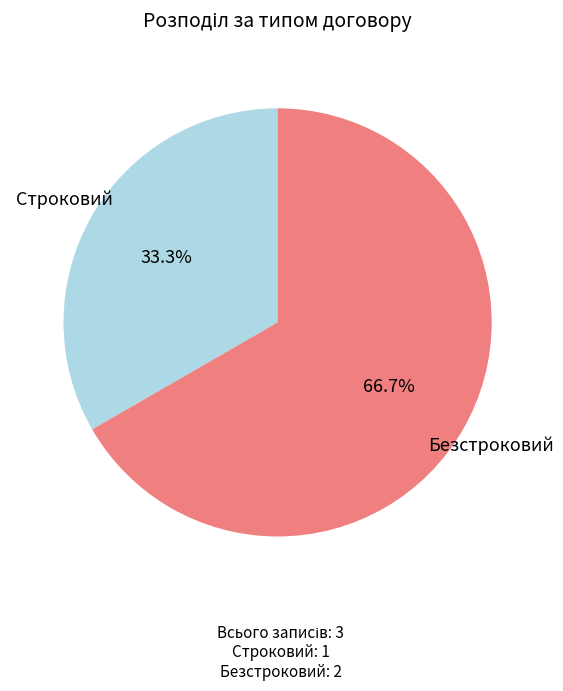

Do Строковий and Безстроковий together represent more than half of the pie?

Yes